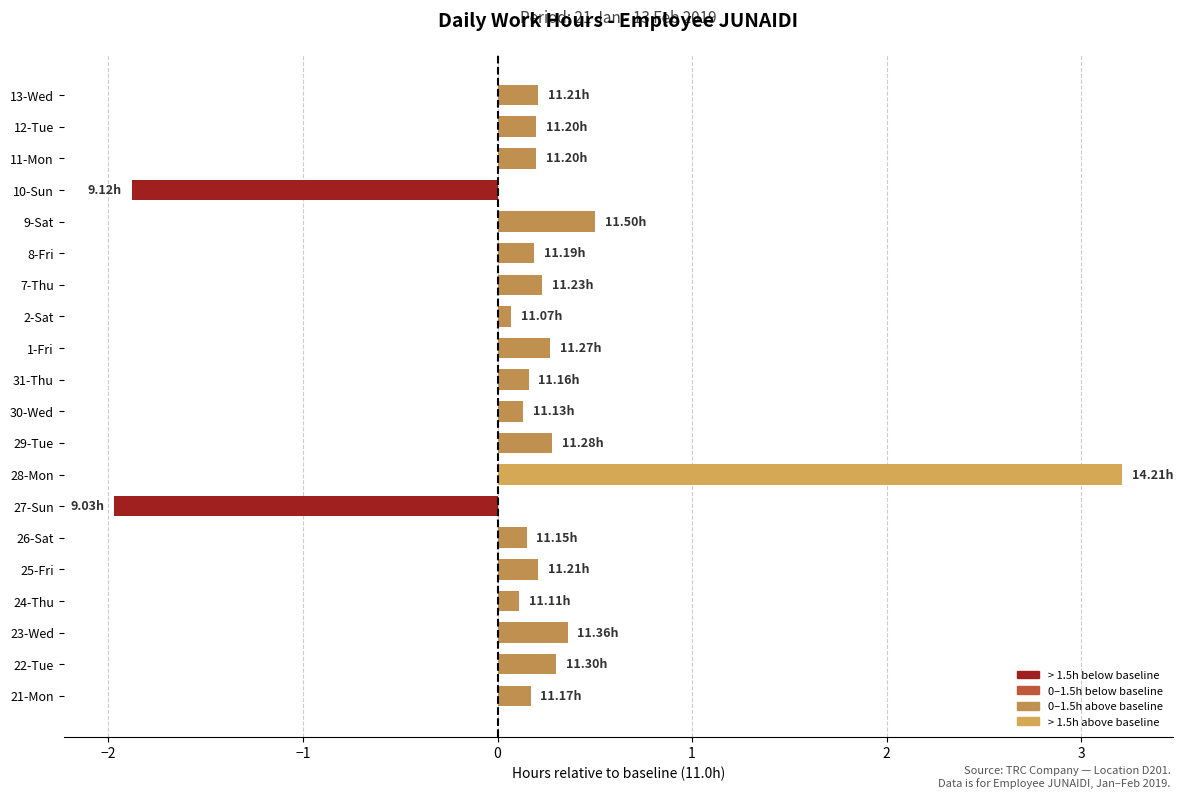

What is the sum of the values at 25-Fri and 1-Fri?

0.5